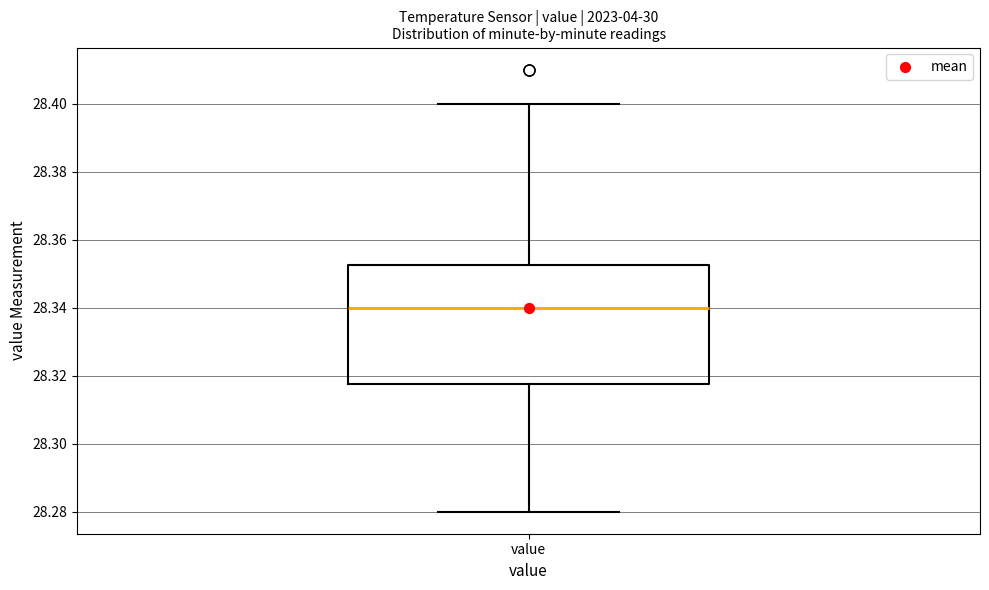

Transcribe this box plot: give where the median line is, the range the box spans, and where the two whiskers end, as read against the y-axis. The values are not printed on the chart, so give them approximately, as read against the axis.

median 28.340, box 28.318 to 28.352, whiskers 28.280 to 28.400